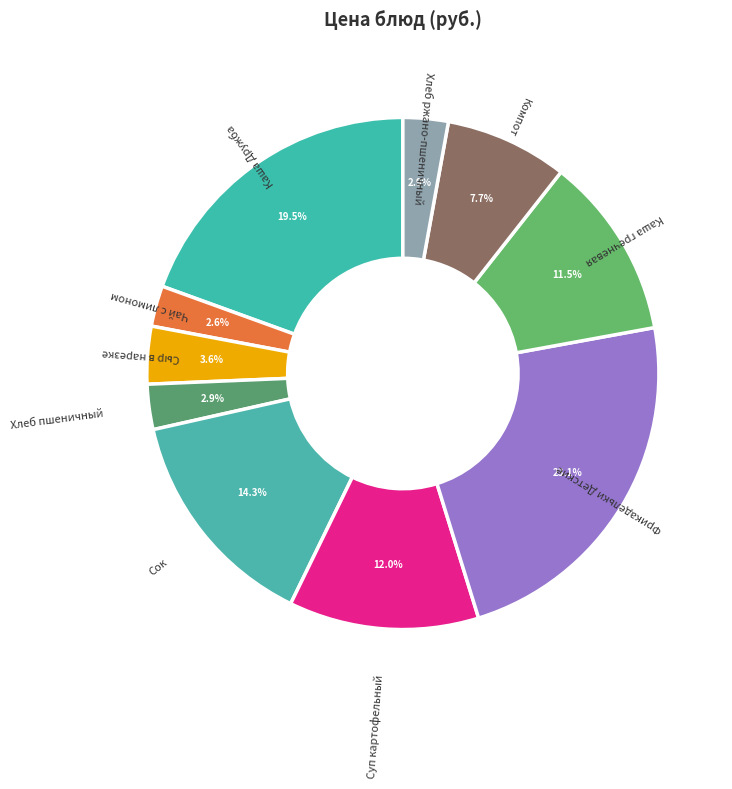

Is Суп картофельный the majority of the pie?

No